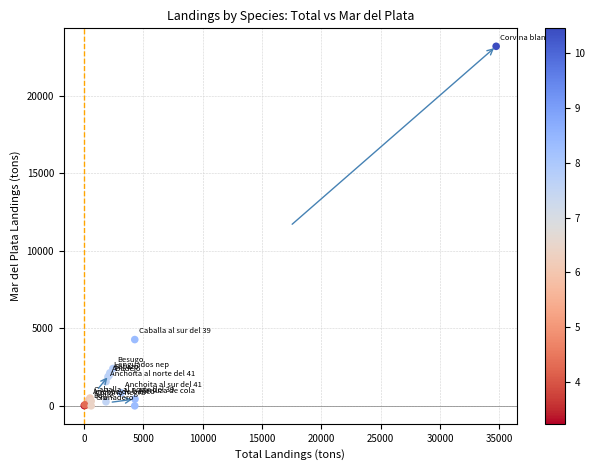

What Y value in the scatter plot is closest to 11600?

4276.1